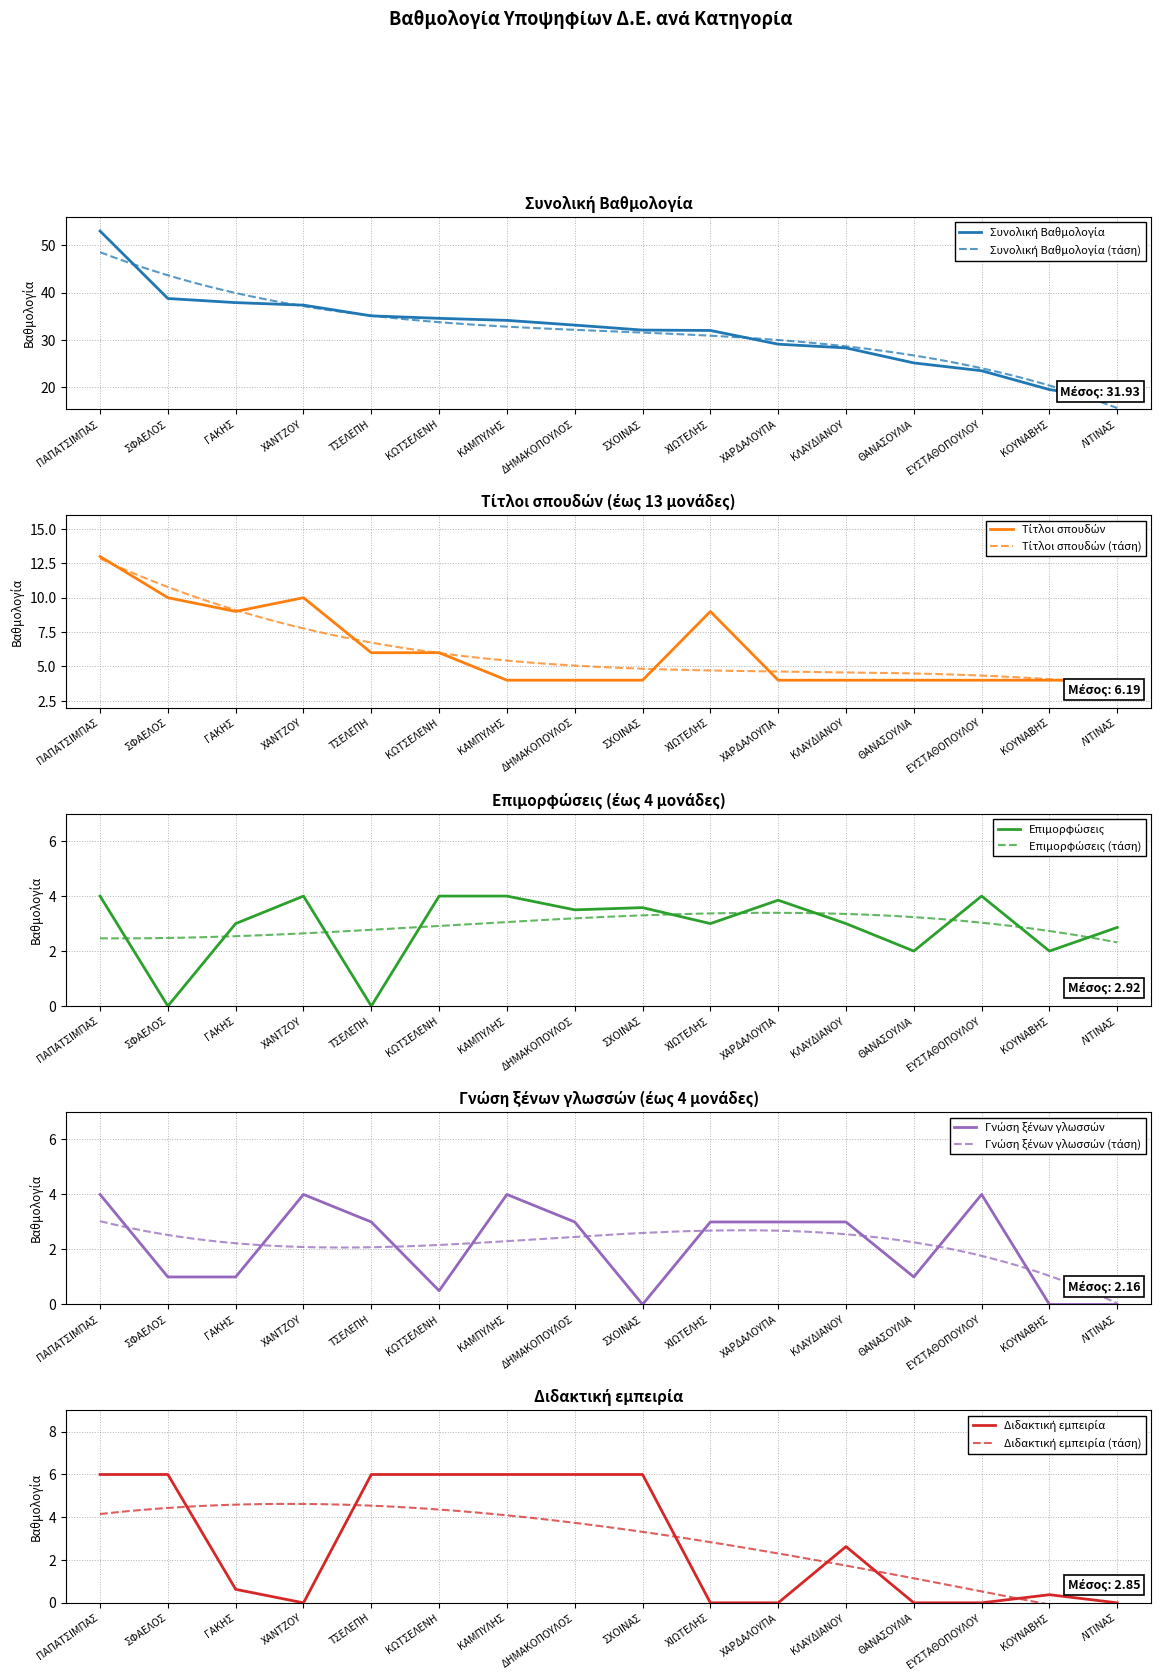

Reading left to right, what are all the values shown in this chart?

Συνολική Βαθμολογία: 53.0	38.8	37.9	37.4	35.1	34.6	34.1	33.1	32.1	32.0	29.1	28.3	25.1	23.5	19.5	17.3
Τίτλοι σπουδών: 13.0	10.0	9.0	10.0	6.0	6.0	4.0	4.0	4.0	9.0	4.0	4.0	4.0	4.0	4.0	4.0
Επιμορφώσεις: 4.0	0.0	3.0	4.0	0.0	4.0	4.0	3.5	3.6	3.0	3.9	3.0	2.0	4.0	2.0	2.9
Γνώση ξένων γλωσσών: 4.0	1.0	1.0	4.0	3.0	0.5	4.0	3.0	0.0	3.0	3.0	3.0	1.0	4.0	0.0	0.0
Διδακτική εμπειρία: 6.0	6.0	0.6	0.0	6.0	6.0	6.0	6.0	6.0	0.0	0.0	2.6	0.0	0.0	0.4	0.0